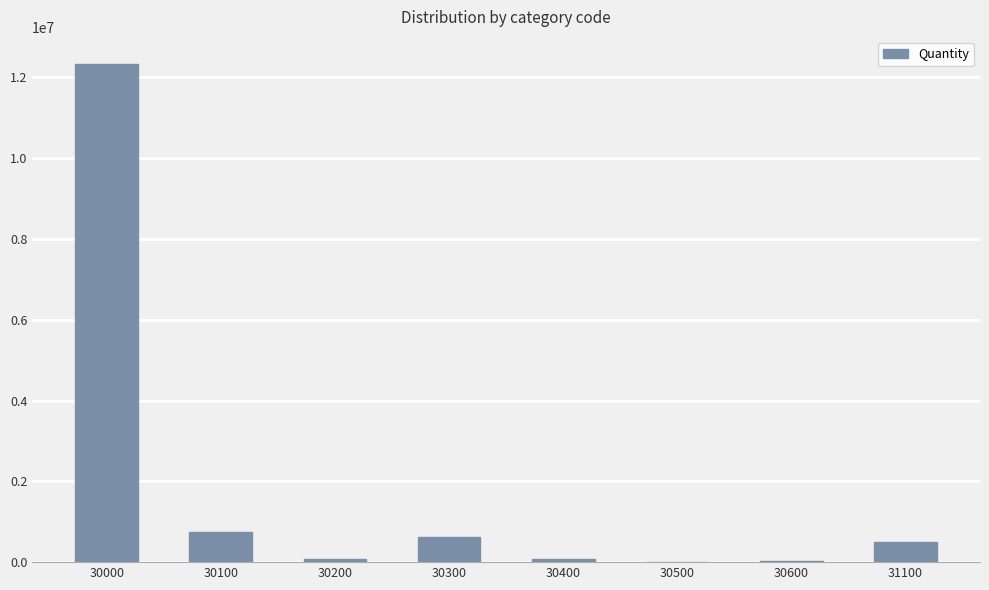

Approximately how many times larger is the value at 30200 compared to 30400?

1.0